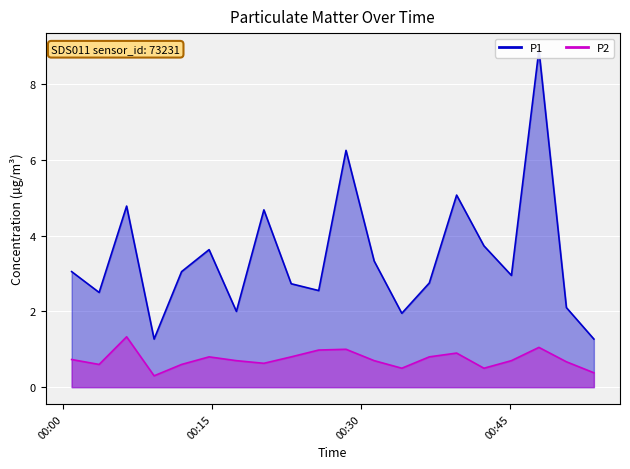

How many categories are shown in the chart?

20